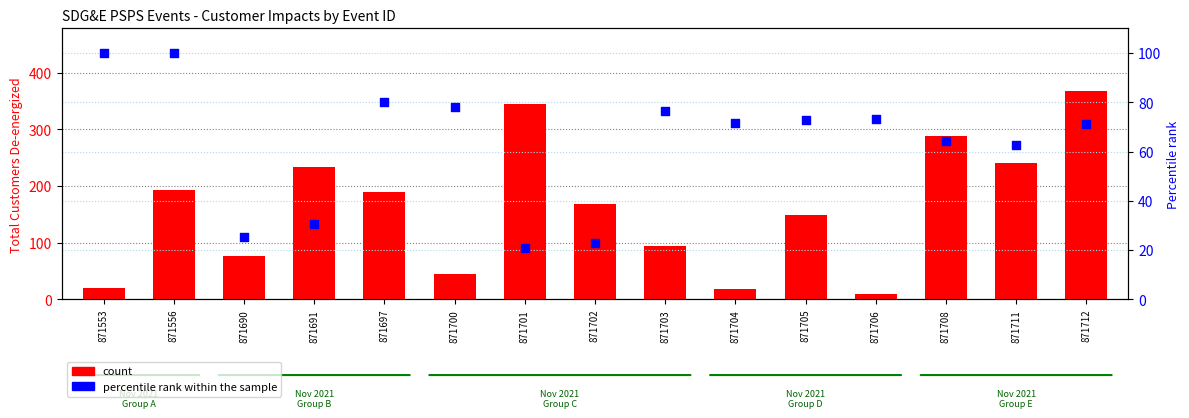

What are all the series names shown in the legend?

count, percentile rank within the sample